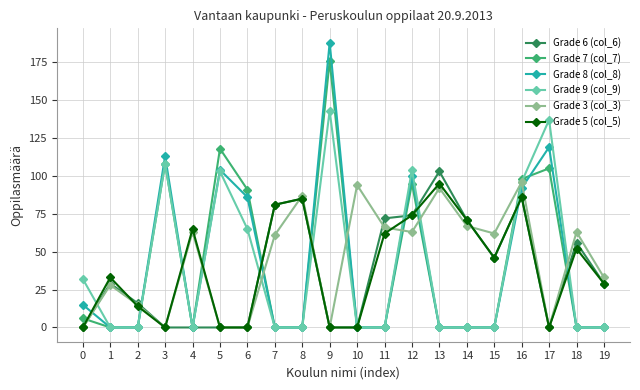

Reading right to left, what are all the values shown in this chart?

Grade 6 (col_6): 19=29	18=56	17=0	16=86	15=46	14=71	13=103	12=74	11=72	10=0	9=0	8=85	7=81	6=0	5=0	4=0	3=0	2=16	1=29	0=0
Grade 7 (col_7): 19=0	18=0	17=105	16=98	15=0	14=0	13=0	12=95	11=0	10=0	9=176	8=0	7=0	6=91	5=118	4=0	3=108	2=0	1=0	0=6
Grade 8 (col_8): 19=0	18=0	17=119	16=92	15=0	14=0	13=0	12=100	11=0	10=0	9=188	8=0	7=0	6=86	5=104	4=0	3=113	2=0	1=0	0=15
Grade 9 (col_9): 19=0	18=0	17=137	16=96	15=0	14=0	13=0	12=104	11=0	10=0	9=143	8=0	7=0	6=65	5=103	4=0	3=108	2=0	1=0	0=32
Grade 3 (col_3): 19=33	18=63	17=0	16=96	15=62	14=67	13=92	12=63	11=66	10=94	9=0	8=87	7=61	6=0	5=0	4=63	3=0	2=15	1=28	0=0
Grade 5 (col_5): 19=29	18=52	17=0	16=86	15=46	14=71	13=95	12=74	11=62	10=0	9=0	8=85	7=81	6=0	5=0	4=65	3=0	2=14	1=33	0=0